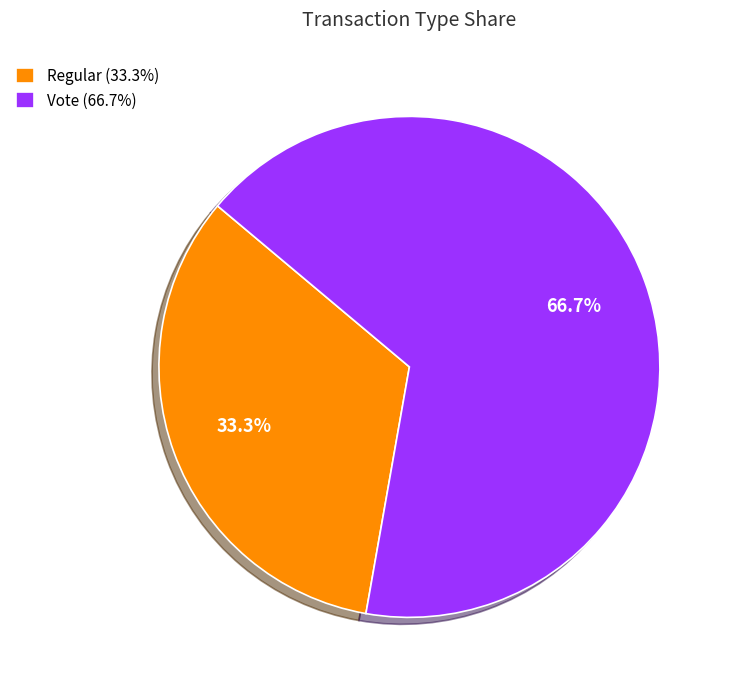

What portion of the pie excludes Regular?

66.7%